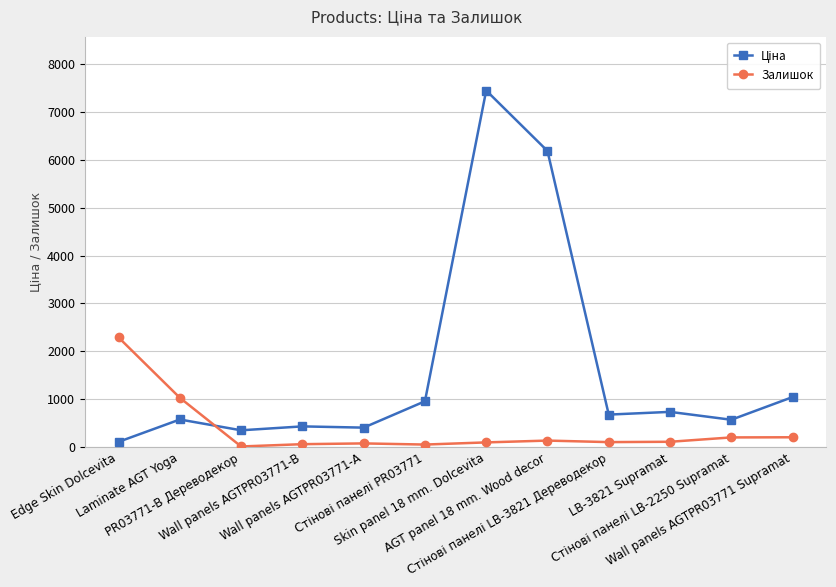

What is the value of the Залишок point at the 1st from the left?

2290.0